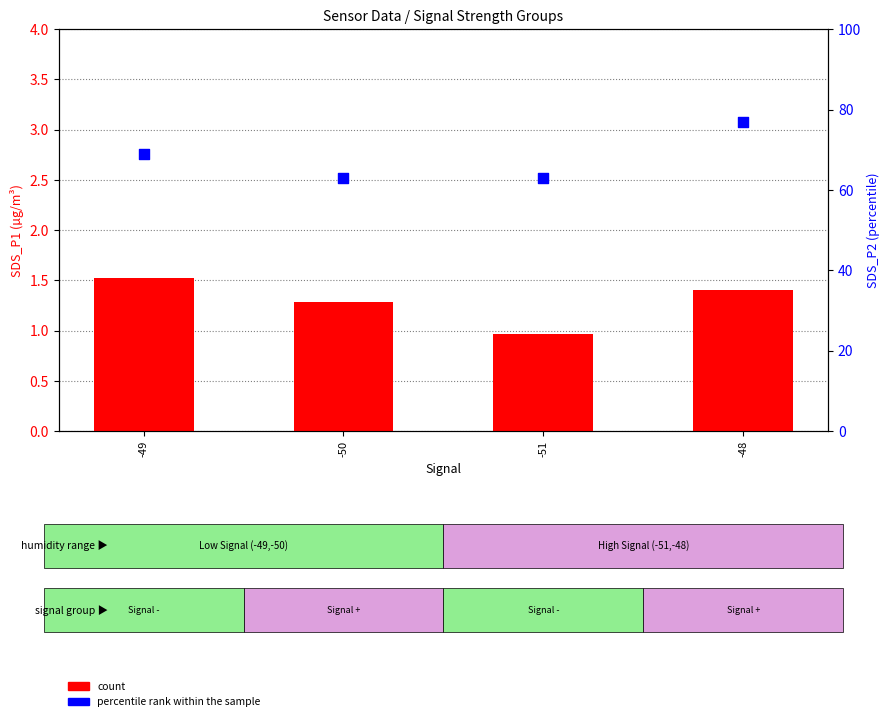

What is the total value across all series at -48?

78.4